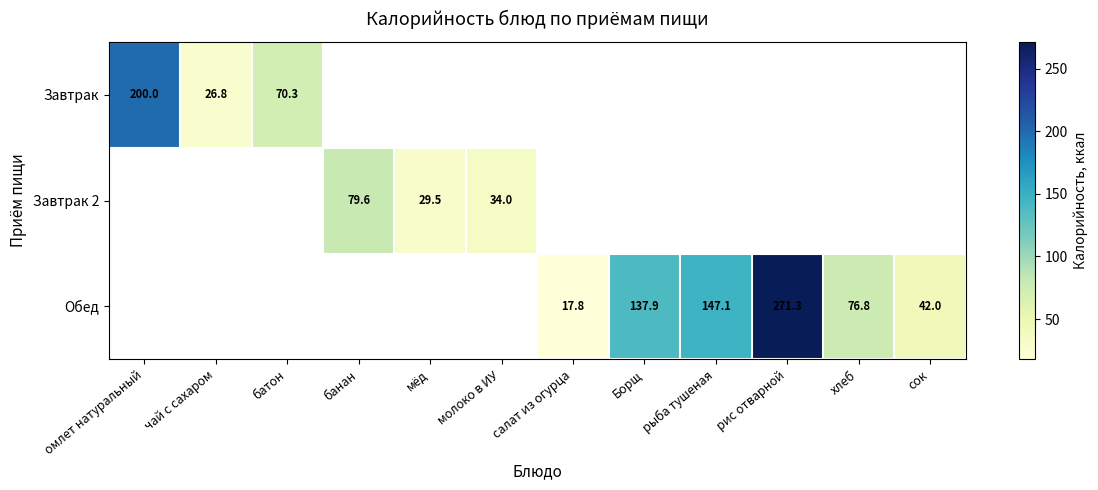

Between Борщ and рис отварной, which is larger?

рис отварной